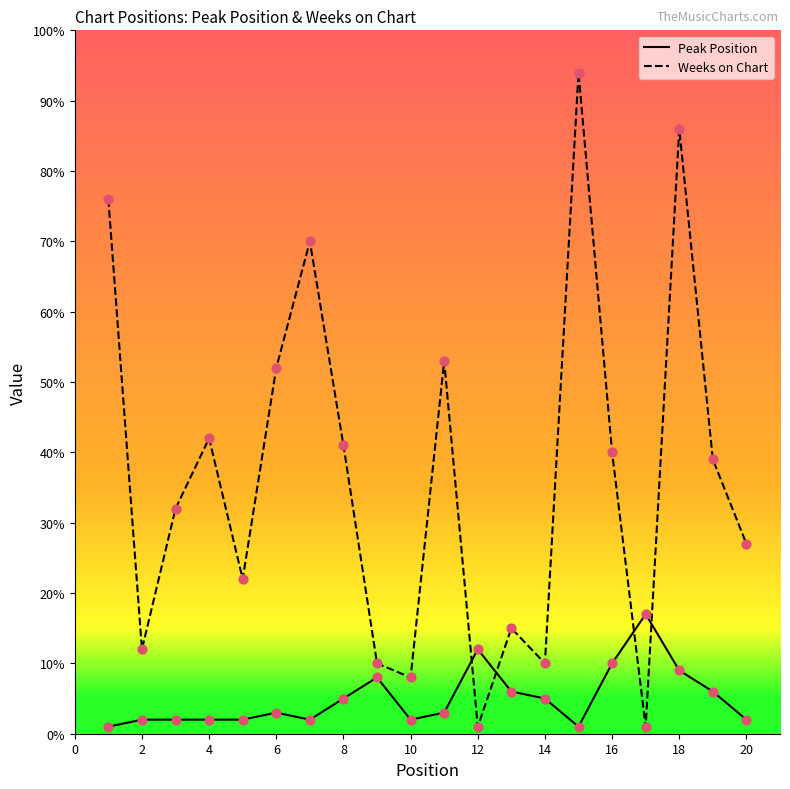

What are all the series names shown in the legend?

Peak Position, Weeks on Chart